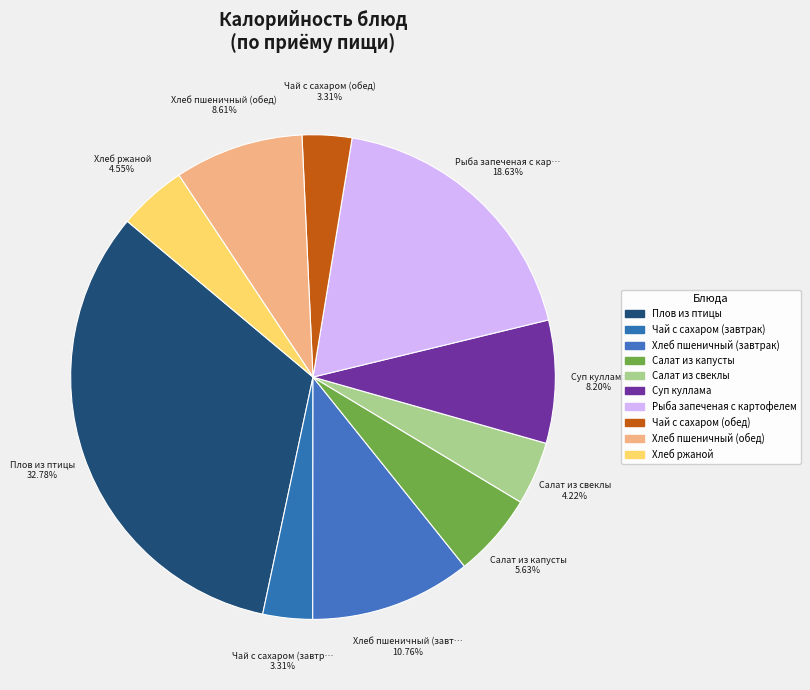

Approximately how many times larger is the value at Чай с сахаром (завтрак) compared to Салат из капусты?

0.6